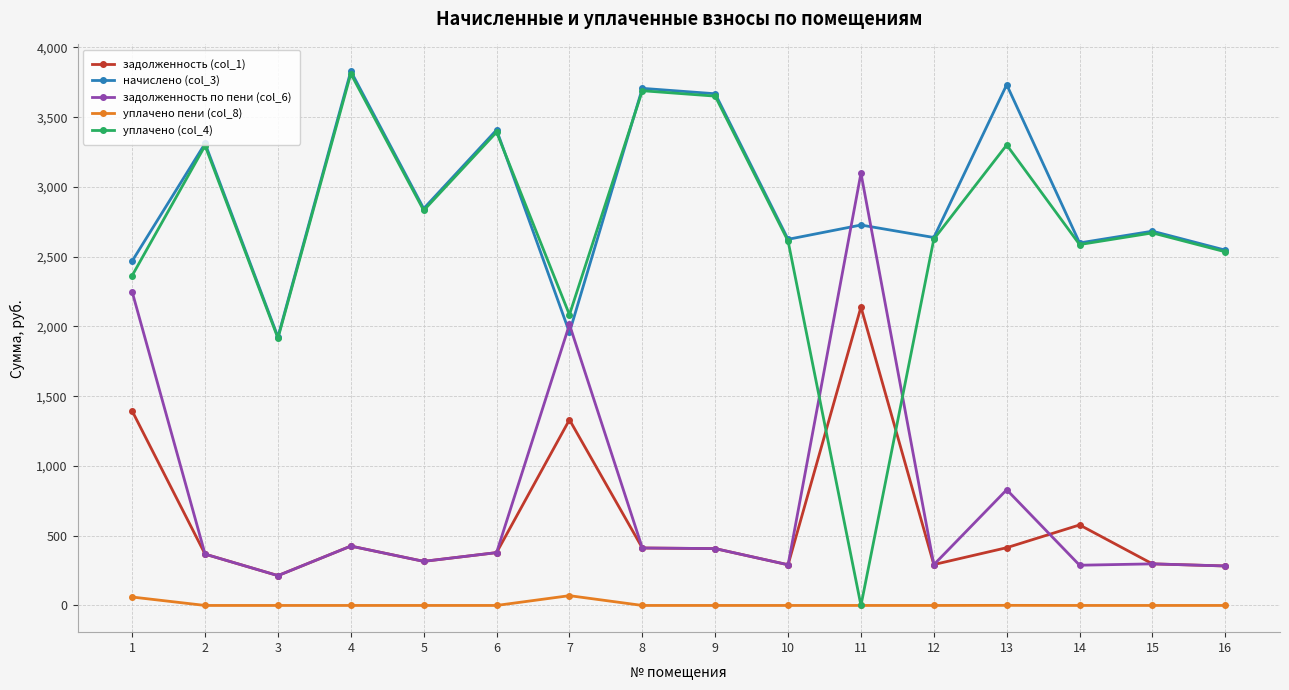

How many lines are shown in the chart?

5